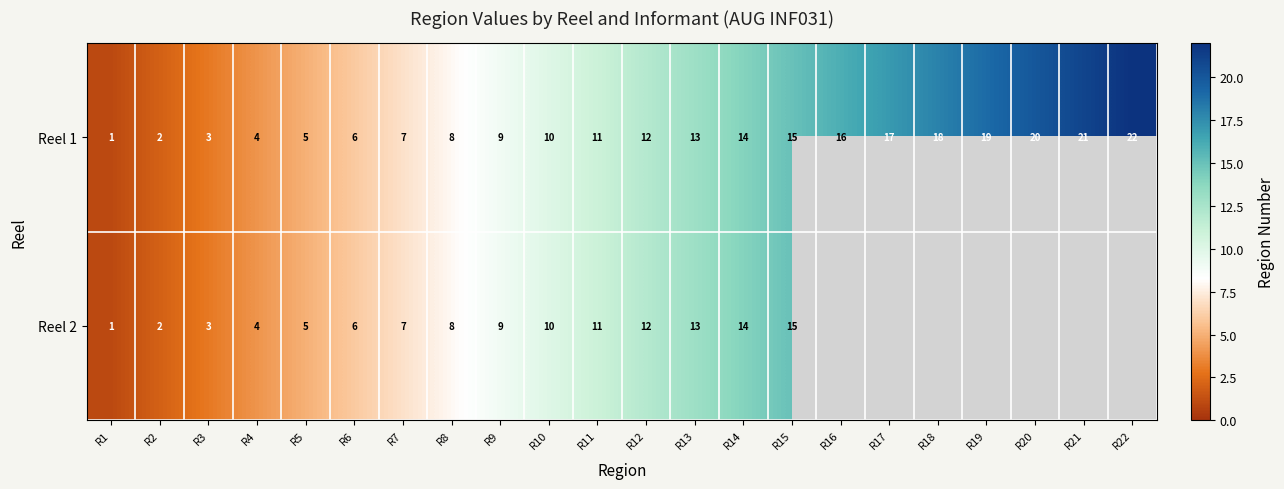

Between R16 and R20, which is larger?

R20